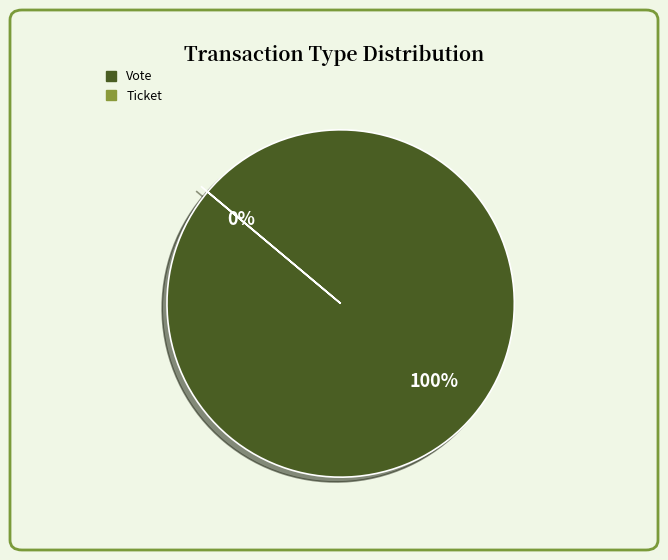

How many segments does this pie chart have?

2